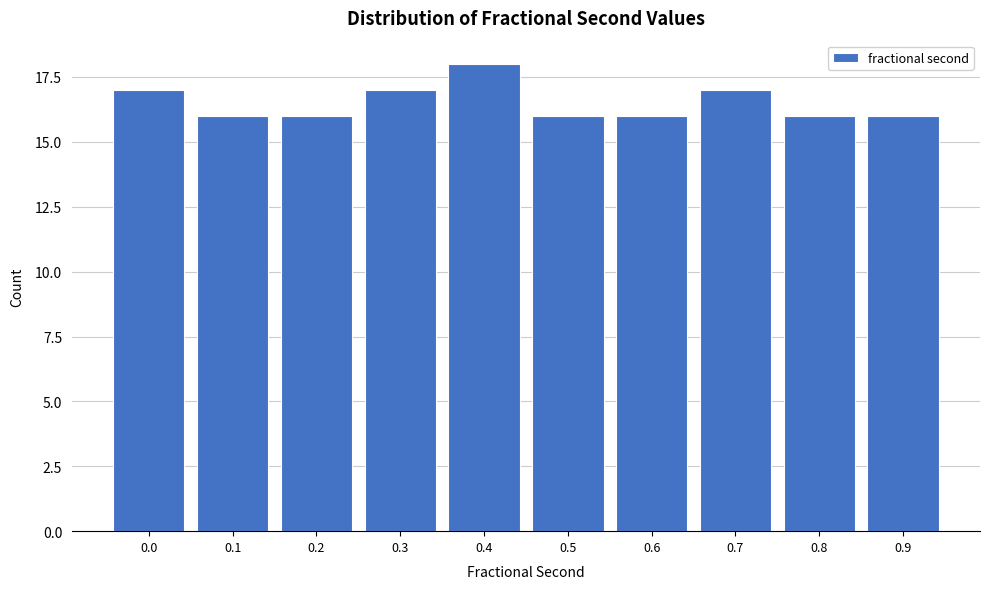

Reading right to left, list all the values displayed in this chart.

16	16	17	16	16	18	17	16	16	17